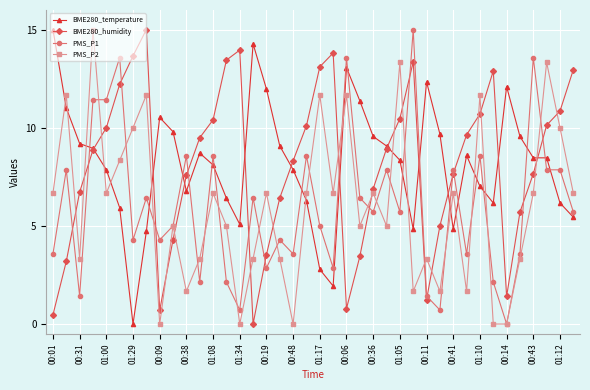

True or false: BME280_temperature and PMS_P1 cross at least once.

True